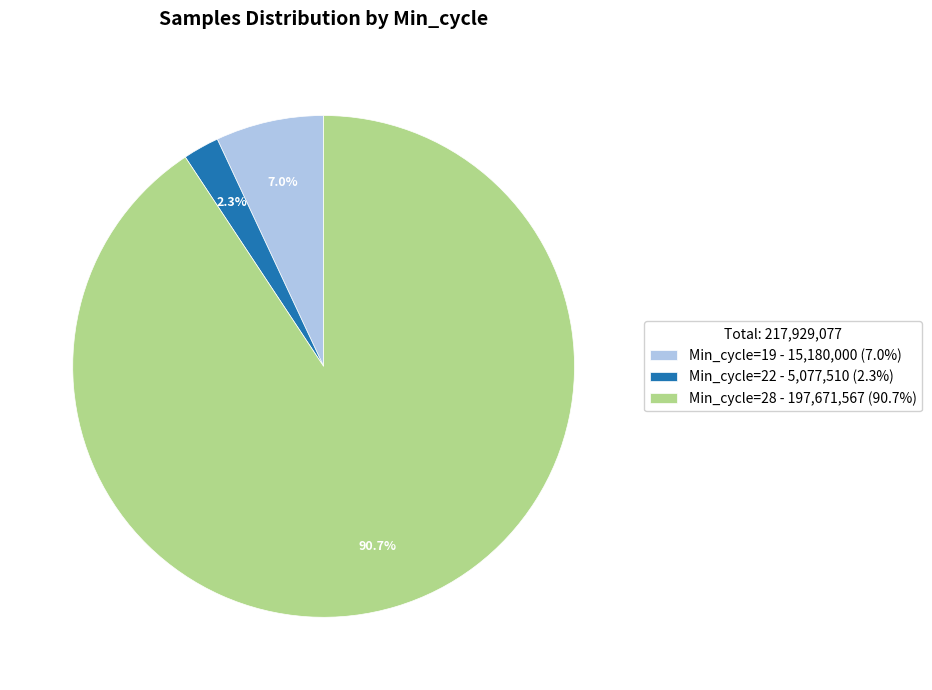

What portion of the pie excludes Min_cycle=22 - 5,077,510 (2.3%)?

97.7%